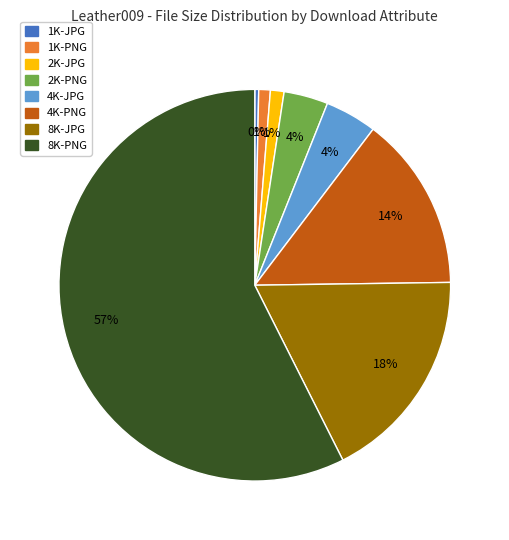

Count the number of slices in the pie.

8